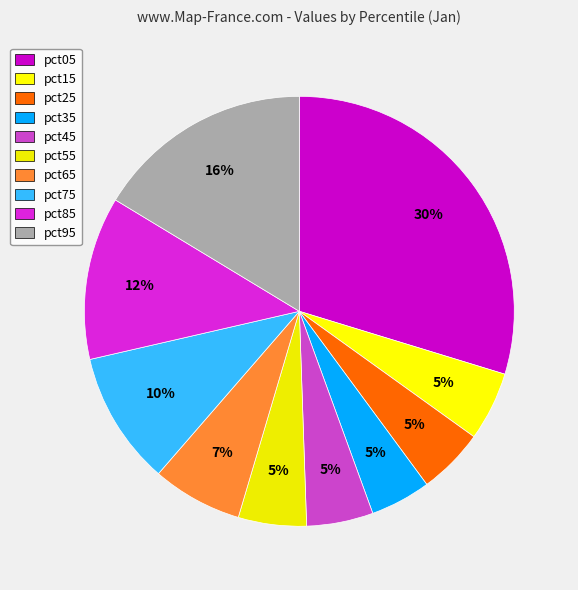

True or false: pct25 accounts for 17% of the total.

False